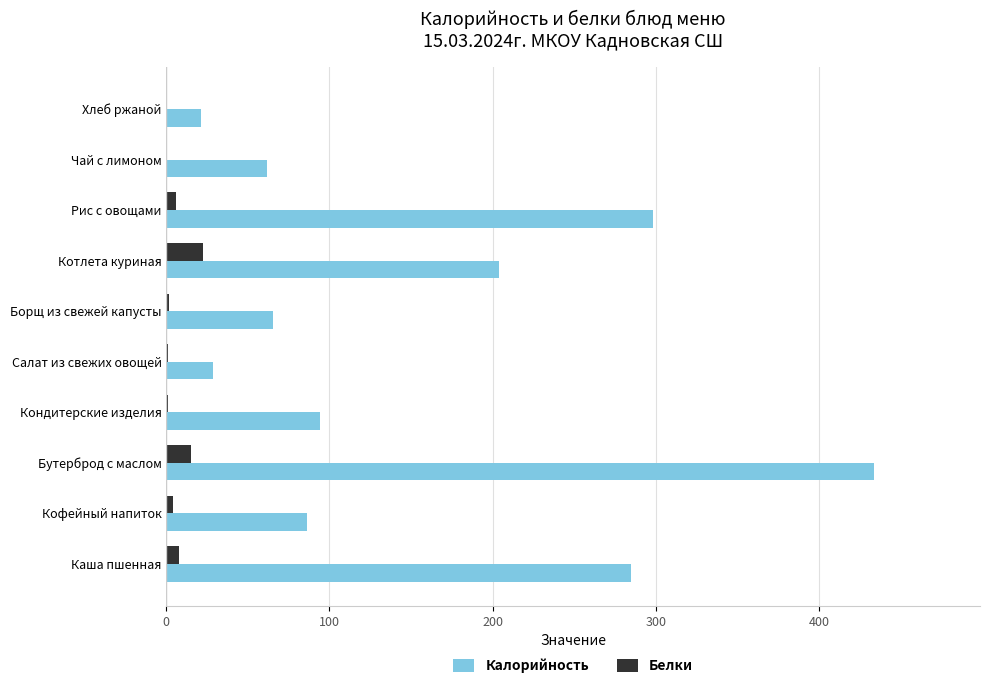

True or false: Калорийность has a value of 285.0 at Каша пшенная.

True